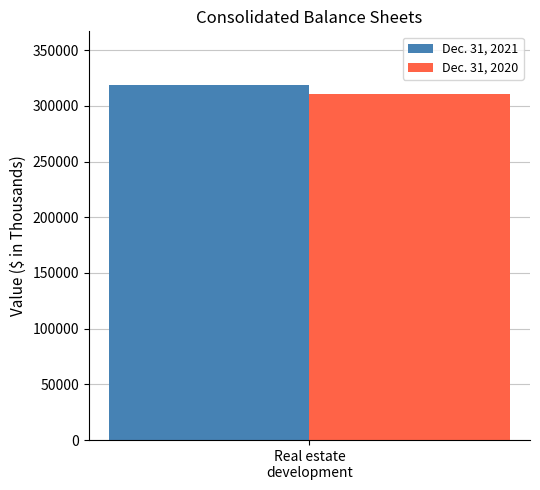

How many categories are shown in the chart?

1